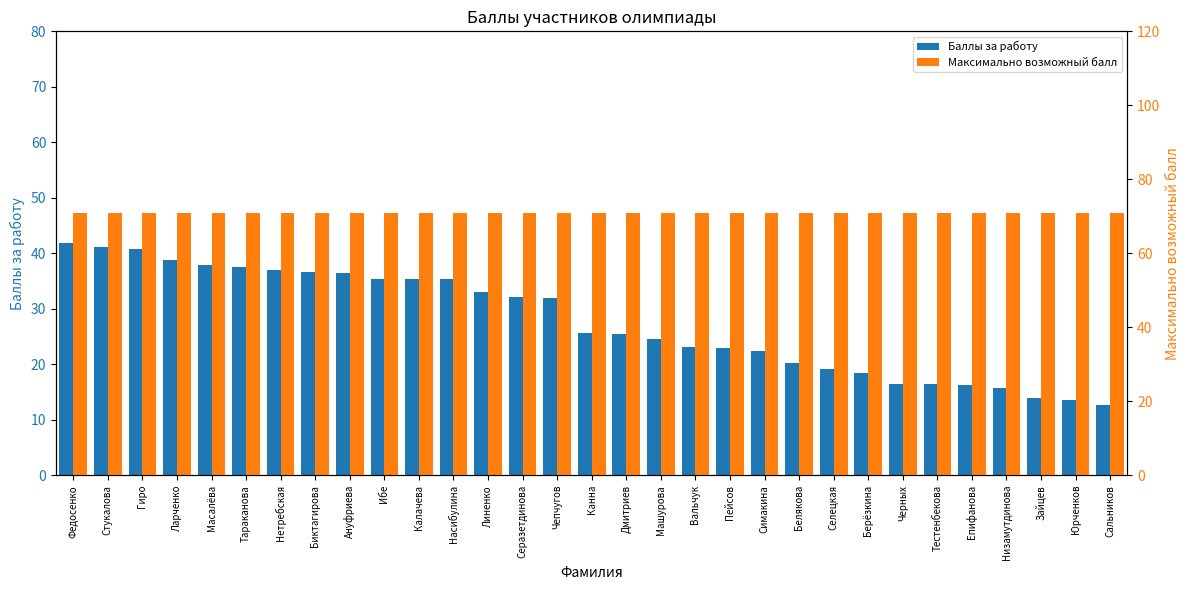

Read the Максимально возможный балл value at Зайцев.

71.0